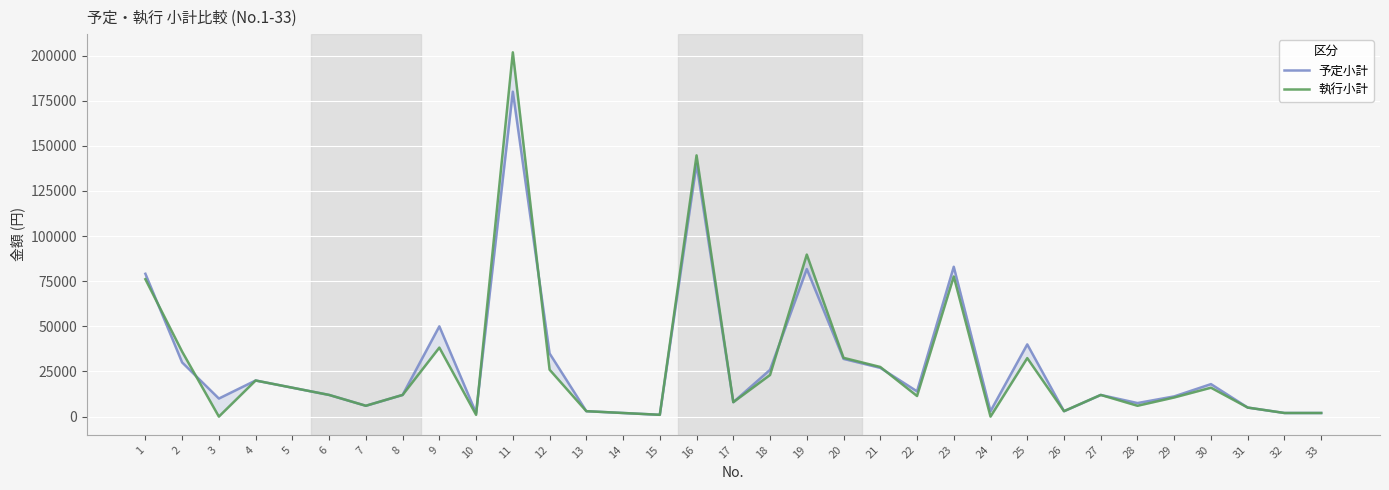

What is the total value across all series at 33?

4000